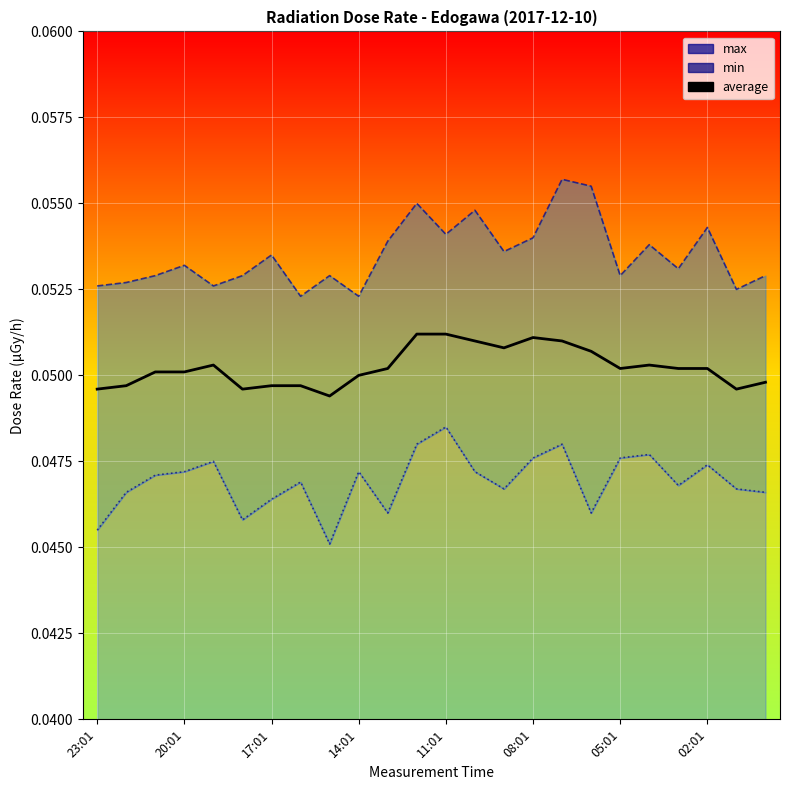

Count the min line values in the range 0 to 1.

24